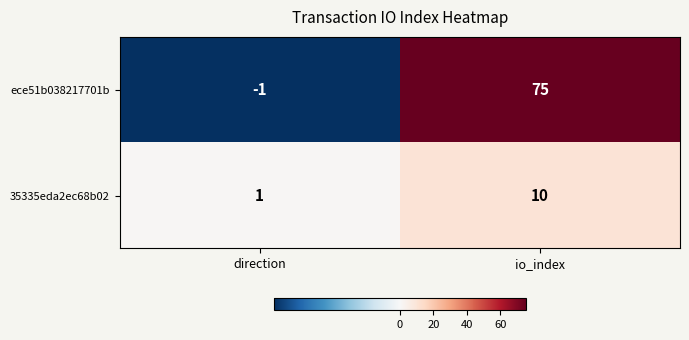

Reading right to left, extract all data points from this chart.

ece51b038217701b: io_index=75	direction=-1
35335eda2ec68b02: io_index=10	direction=1